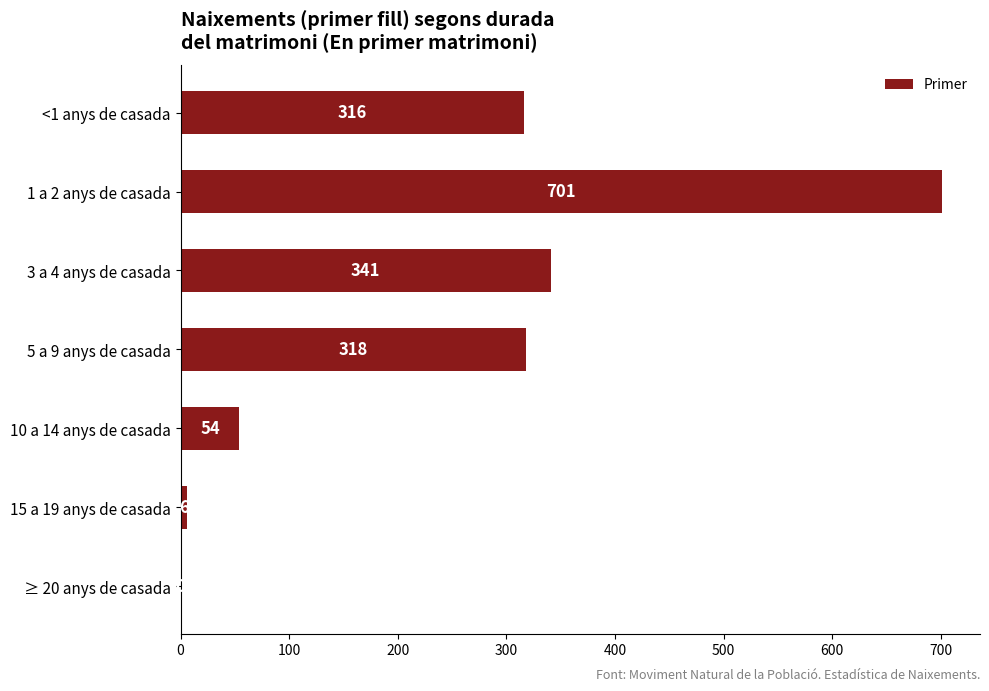

Reading bottom to top, list all the values displayed in this chart.

≥ 20 anys de casada=0	15 a 19 anys de casada=6	10 a 14 anys de casada=54	5 a 9 anys de casada=318	3 a 4 anys de casada=341	1 a 2 anys de casada=701	<1 anys de casada=316